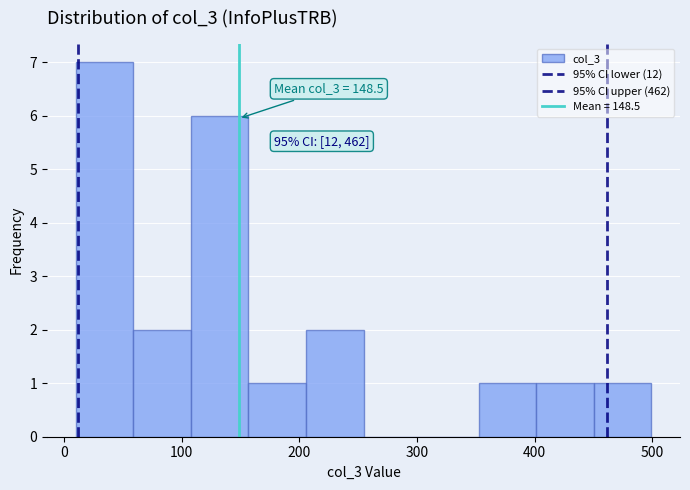

Which range on the x-axis has the tallest bar?

10 to 60